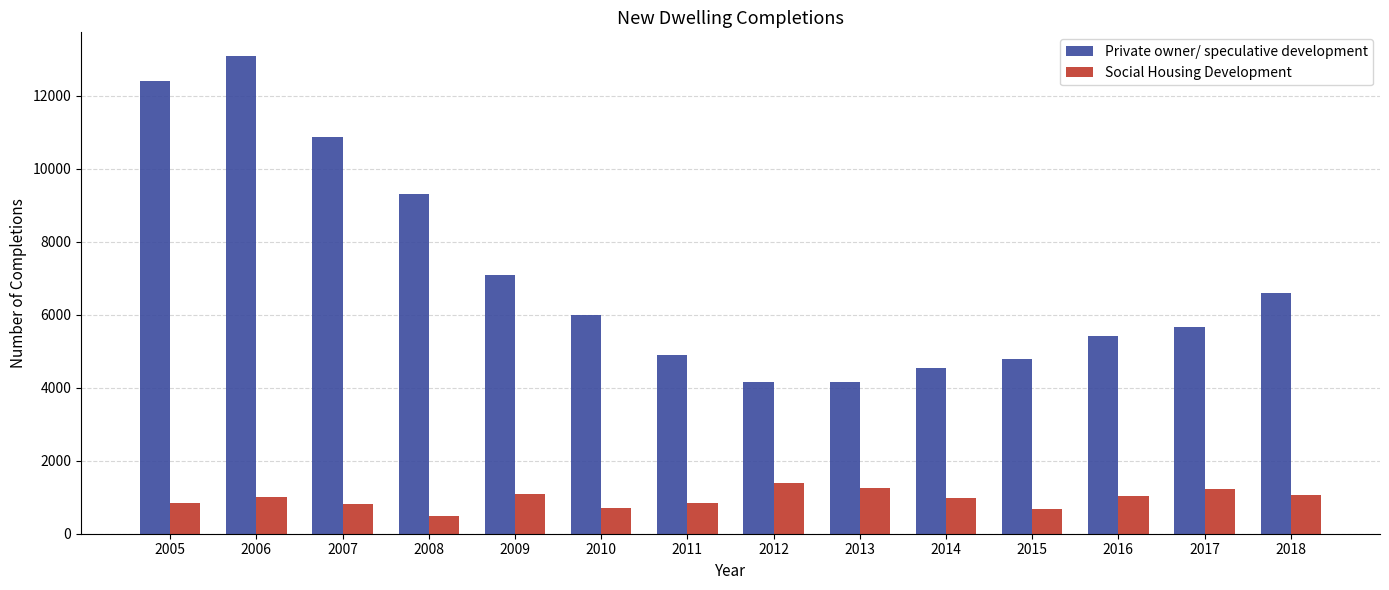

The value of Private owner/ speculative development at 2015 is 7125. True or false?

False